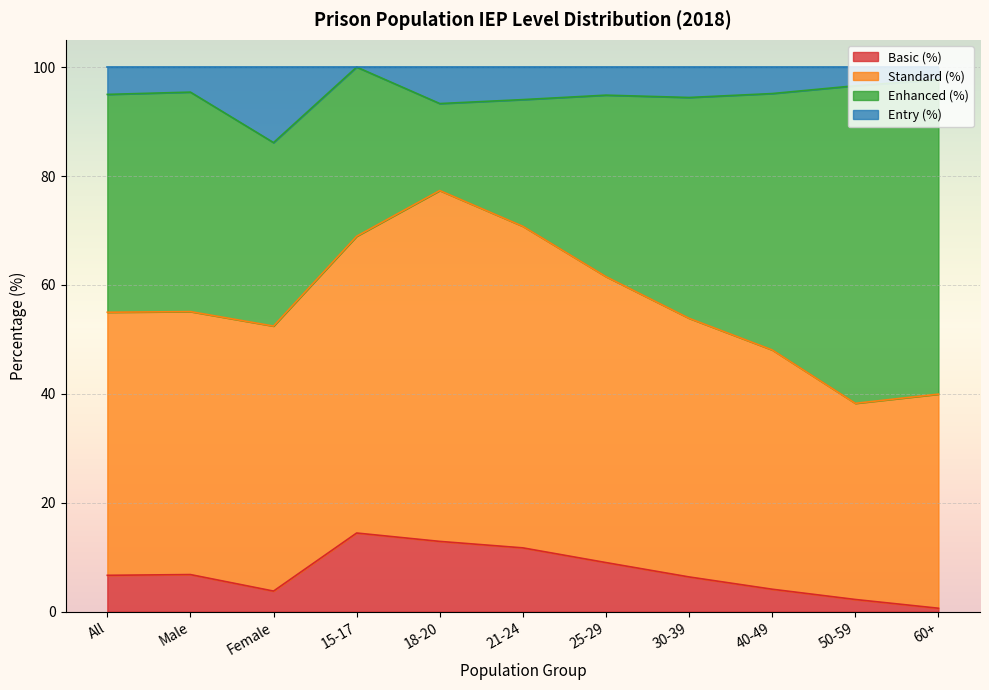

What is the total value across all series at 15-17?

100.0